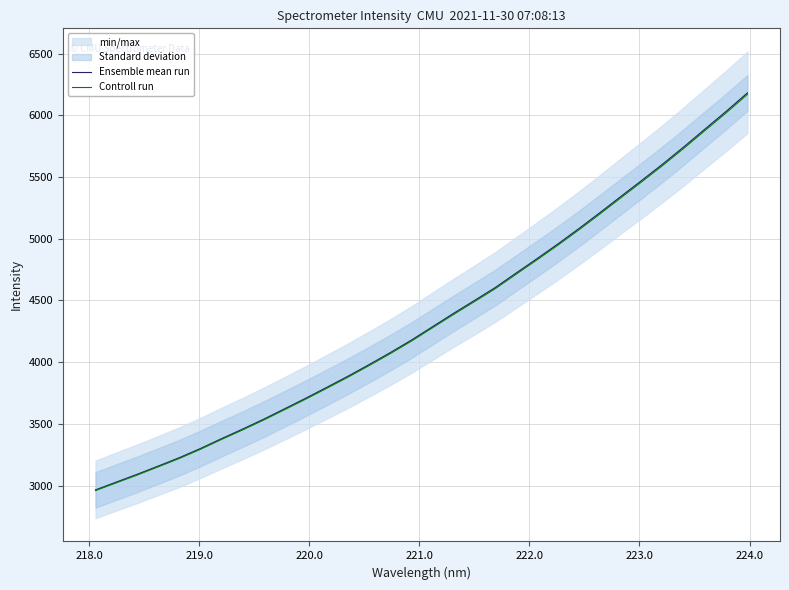

What is the lowest value of the Ensemble mean run series?

2964.7